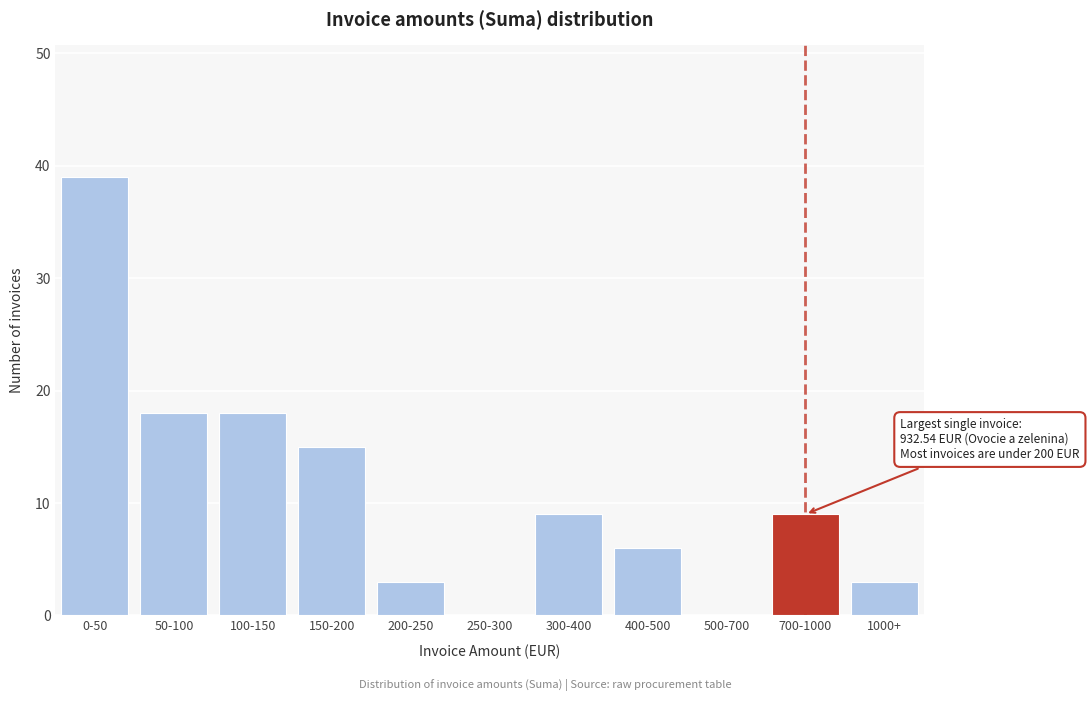

Reading left to right, extract all data points from this chart.

0-50=39	50-100=18	100-150=18	150-200=15	200-250=3	250-300=0	300-400=9	400-500=6	500-700=0	700-1000=9	1000+=3